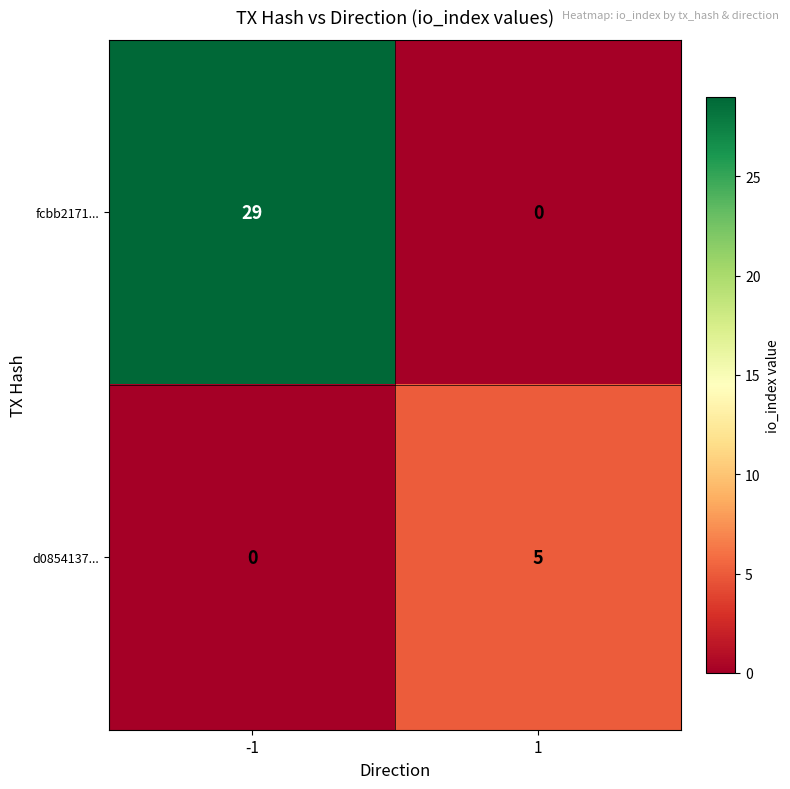

What is the sum of the fcbb2171... values at -1 and 1?

29